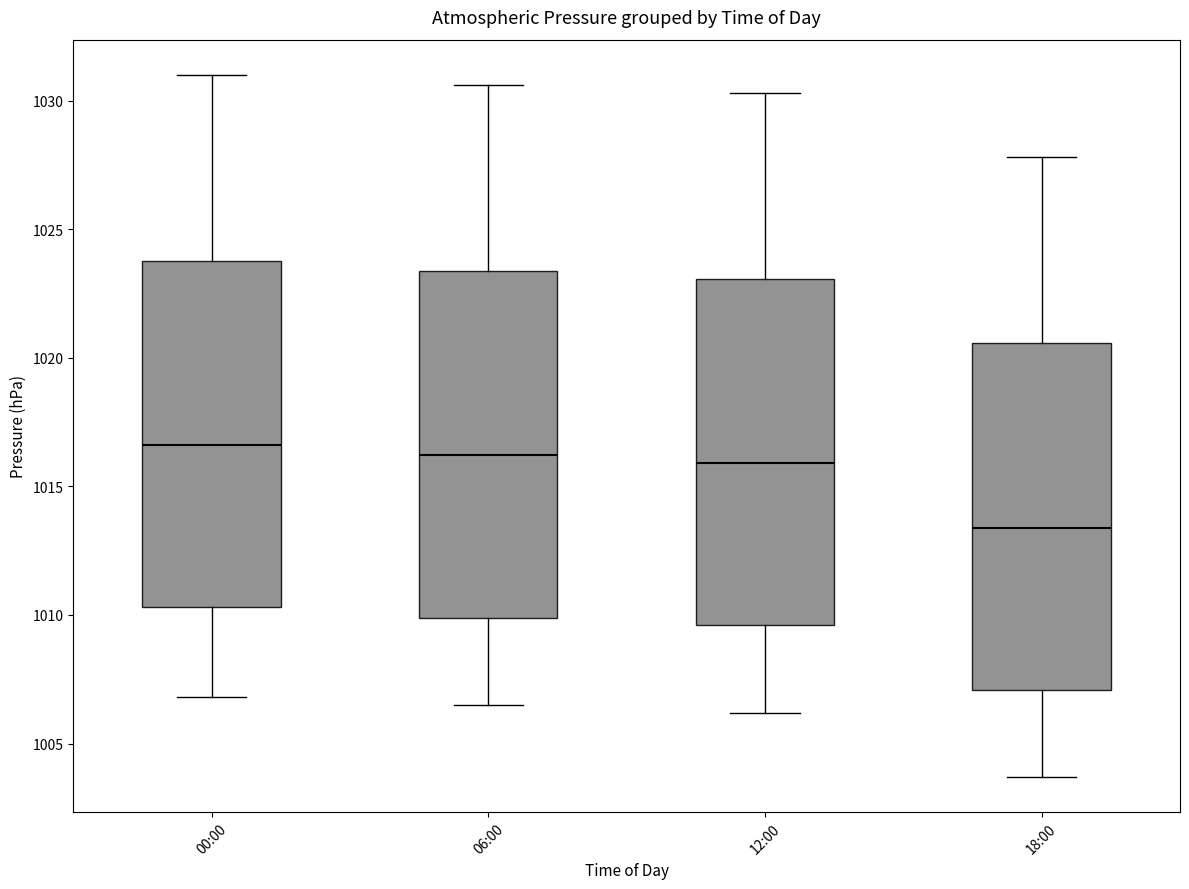

Reading left to right, transcribe this box plot: for each box, give where its median line is, the range the box spans, and where its two whiskers end, as read against the y-axis. The values are not printed on the chart, so give them approximately, as read against the axis.

00:00: median 1016.5, box 1010.5 to 1024.0, whiskers 1007.0 to 1031.0
06:00: median 1016.0, box 1010.0 to 1023.5, whiskers 1006.5 to 1030.5
12:00: median 1016.0, box 1009.5 to 1023.0, whiskers 1006.0 to 1030.5
18:00: median 1013.5, box 1007.0 to 1020.5, whiskers 1003.5 to 1028.0